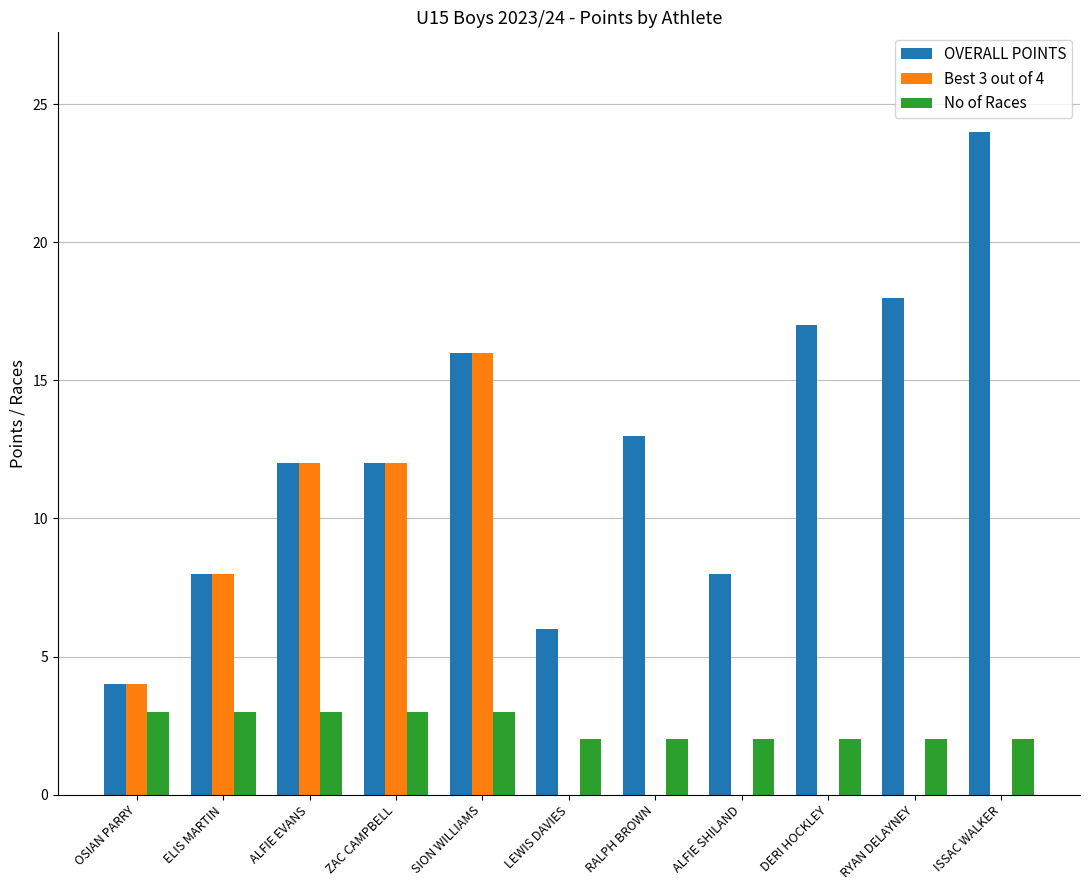

Does the chart contain stacked bars?

No